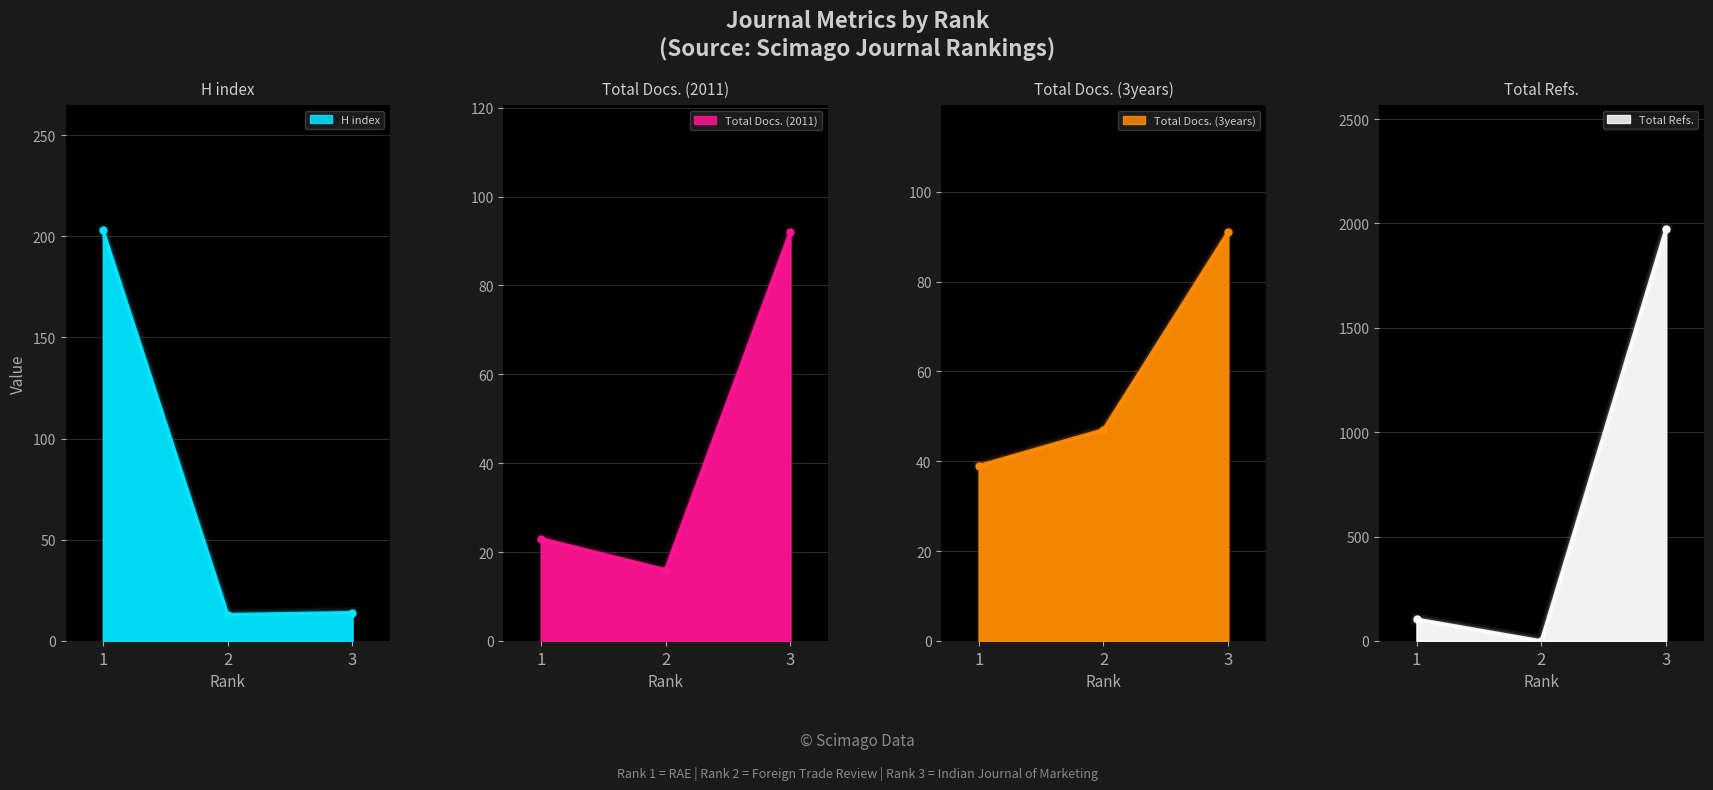

Read the Total Refs. value at 3, to the nearest 50.

1950